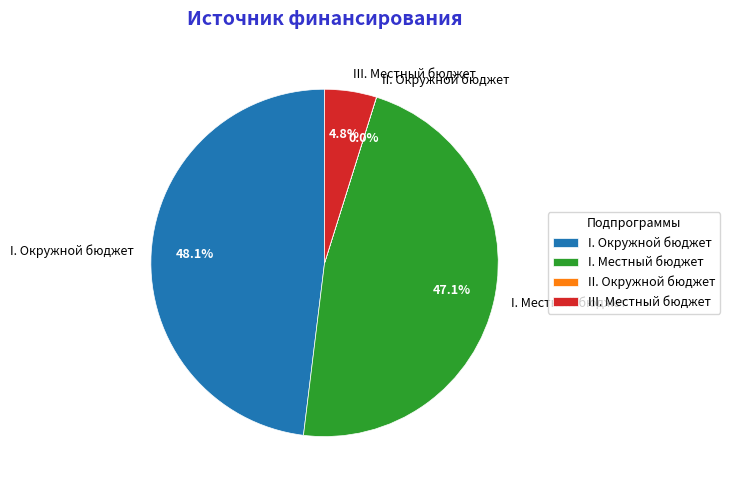

Which has a higher value, III. Местный бюджет or I. Местный бюджет?

I. Местный бюджет